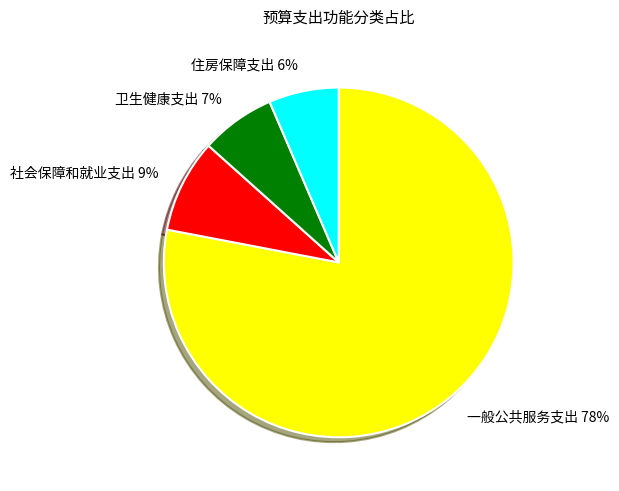

What percentage is the 社会保障和就业支出 slice, to the nearest percent?

9%